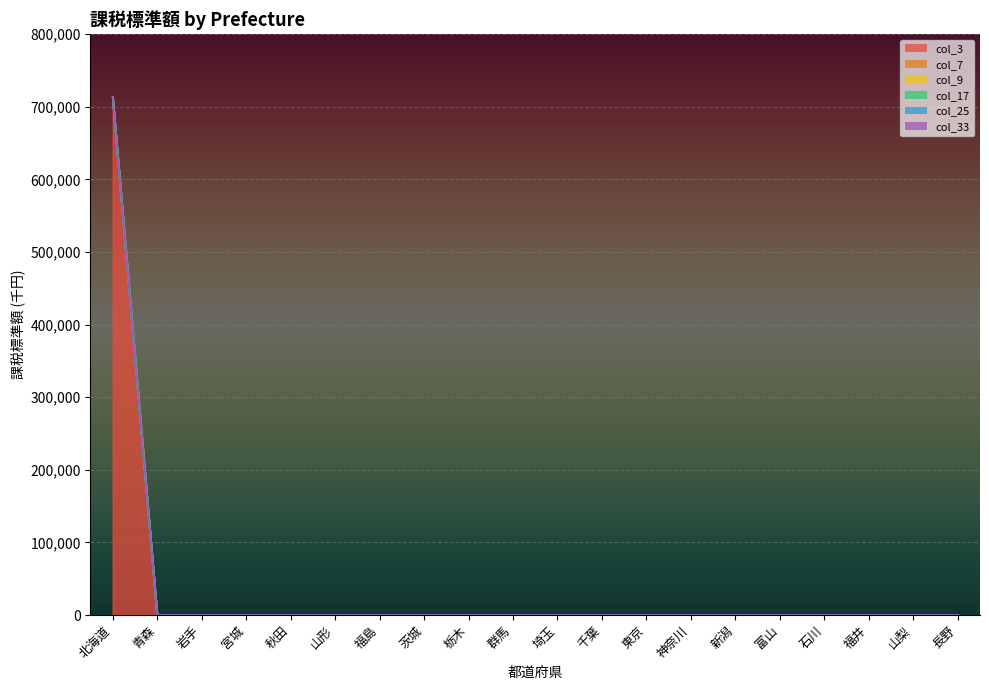

List the labels in order of col_9 value, smallest first.

北海道, 青森, 岩手, 宮城, 秋田, 山形, 福島, 茨城, 栃木, 群馬, 埼玉, 千葉, 東京, 神奈川, 新潟, 富山, 石川, 福井, 山梨, 長野